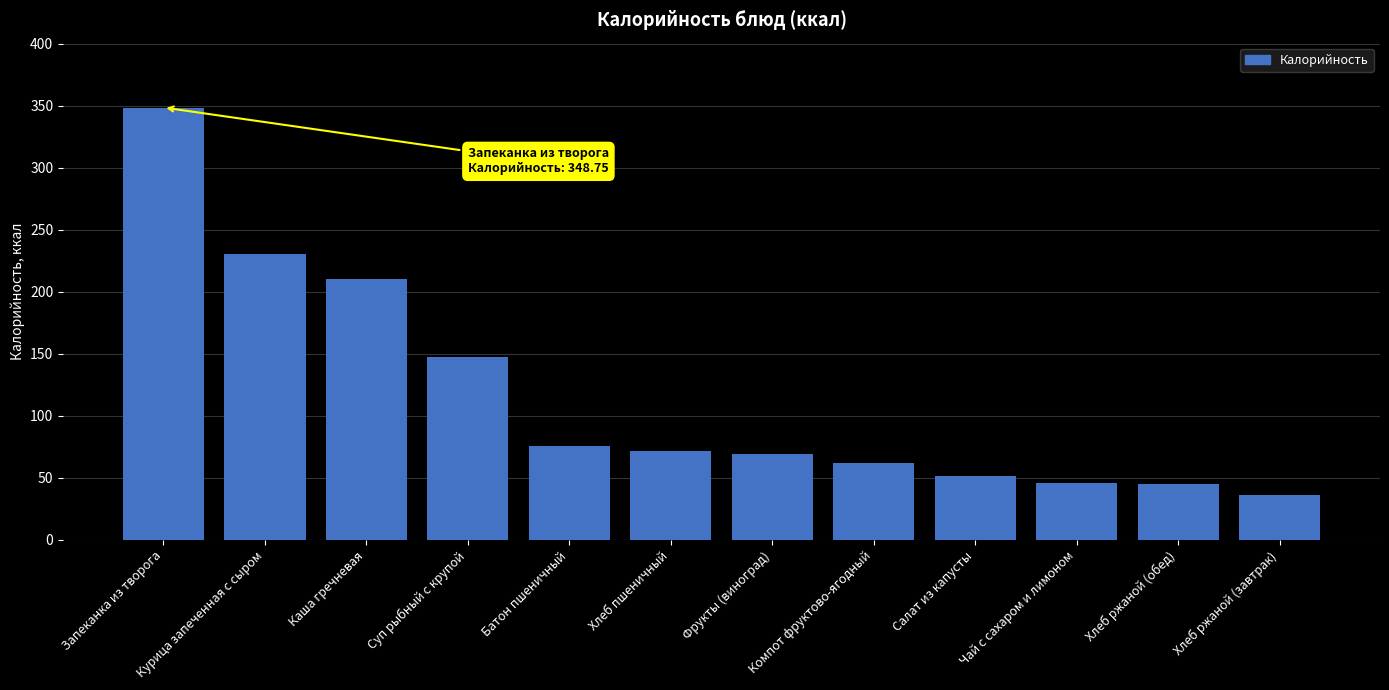

The chart shows a value of 230.7 at Курица запеченная с сыром. True or false?

True